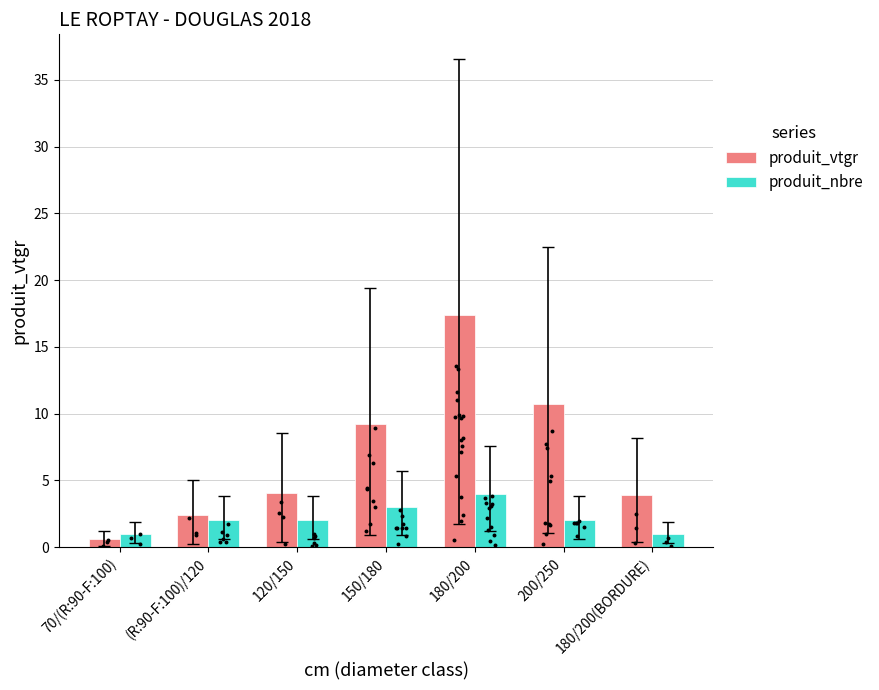

Which series has the largest Y range (max minus min)?

produit_vtgr